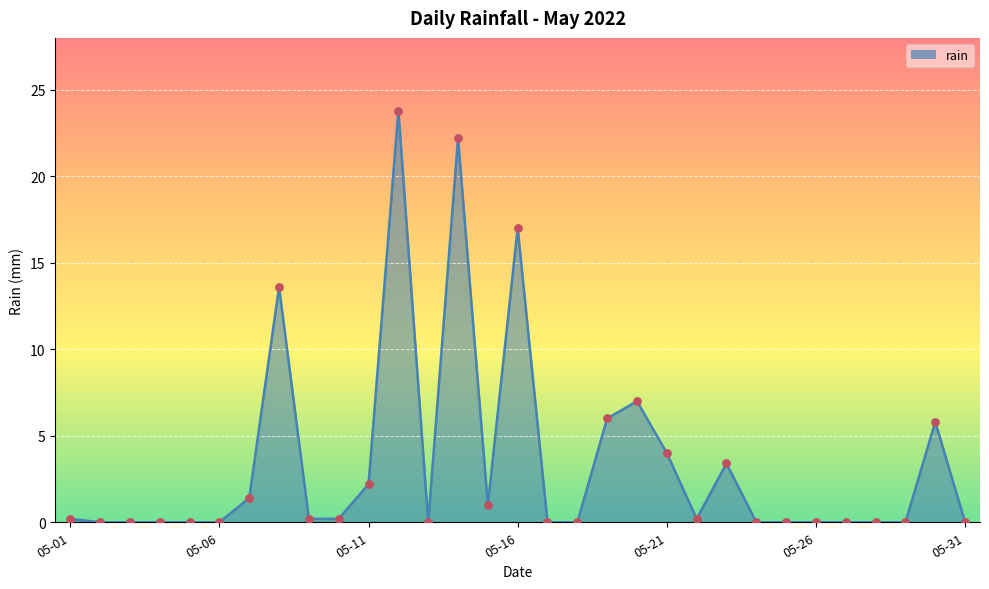

What is the greatest value displayed?

23.8